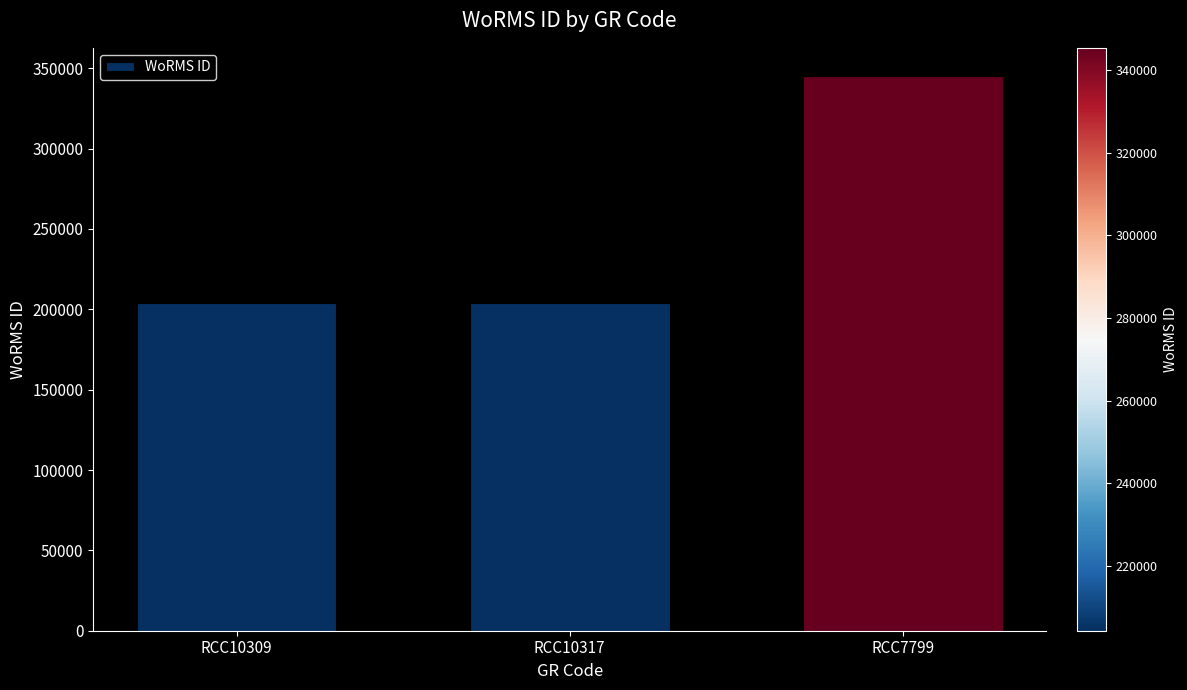

The chart shows a value of 204228 at RCC10317. True or false?

True